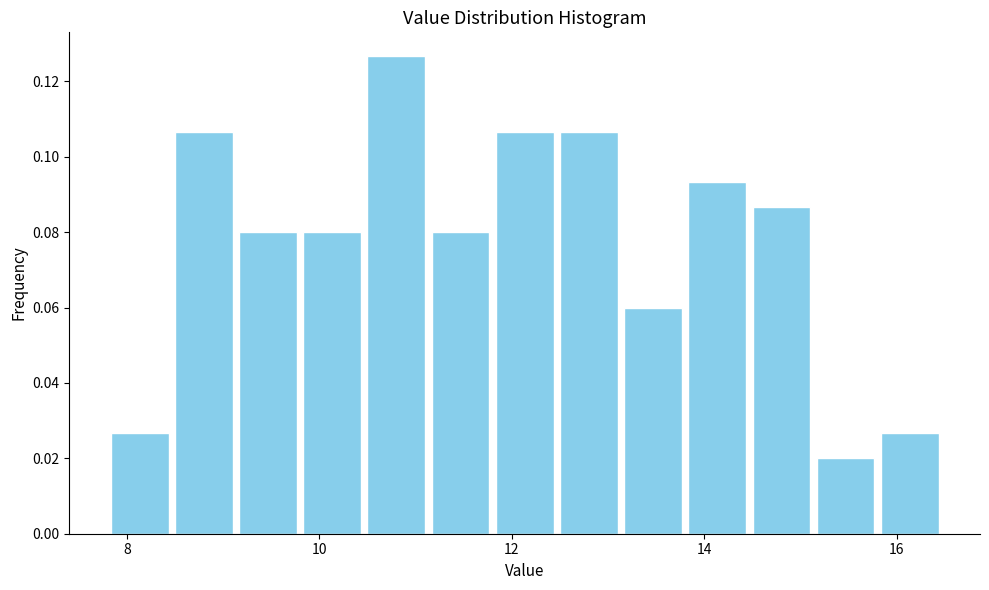

Around what value on the x-axis is the tallest bar? Give the approximate position of its centre, as read against the axis.

10.8